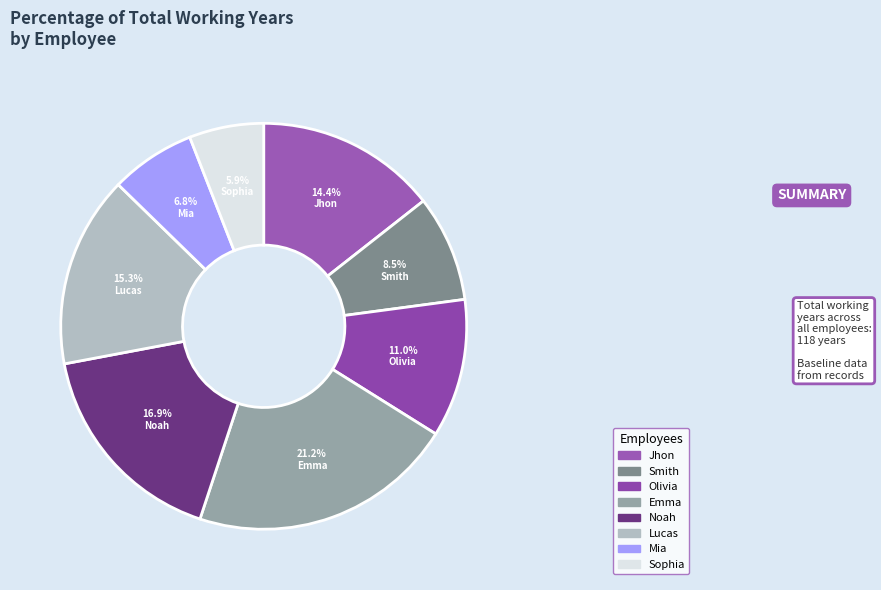

Is there any slice that represents more than half of the pie?

No